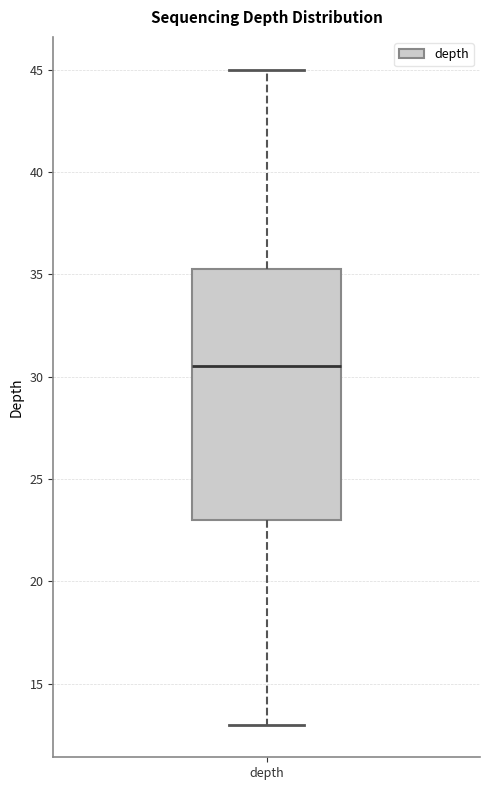

Transcribe this box plot: give where the median line is, the range the box spans, and where the two whiskers end, as read against the y-axis. The values are not printed on the chart, so give them approximately, as read against the axis.

median 30.5, box 23.0 to 35.5, whiskers 13.0 to 45.0